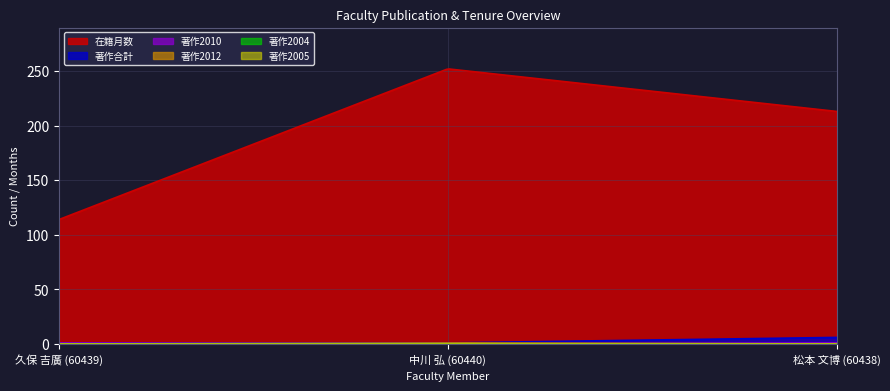

What is the total value across all series at 中川 弘 (60440)?

254